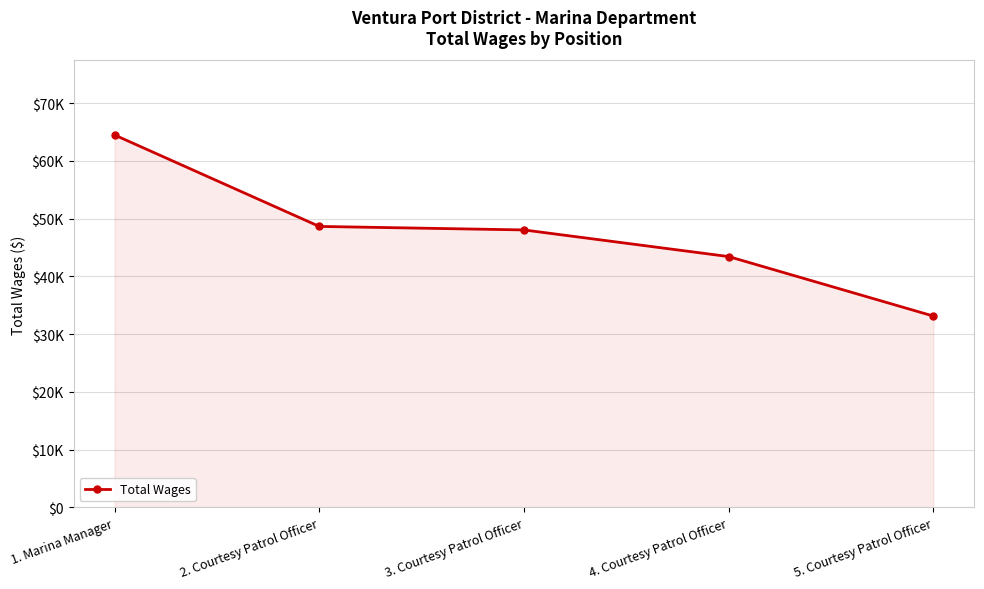

What value does the data have at 1. Marina Manager, to the nearest 10?

64470